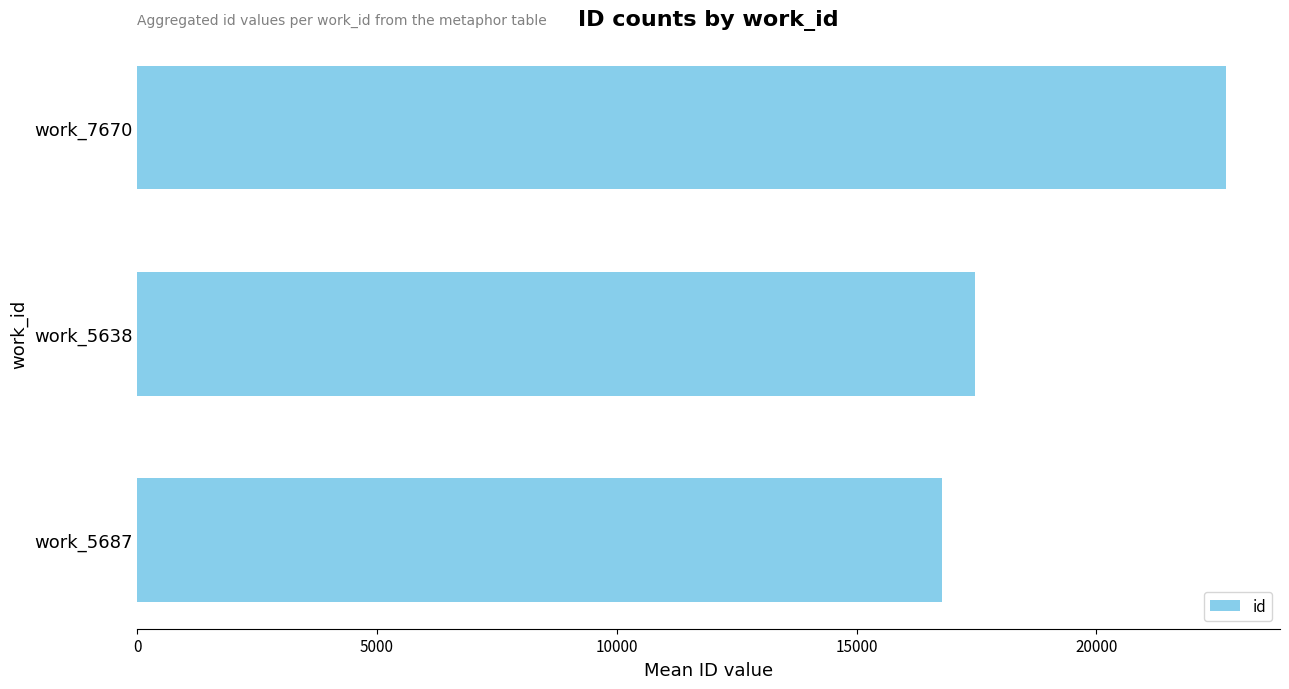

What is the label of the 3rd bar from the top?

work_5687